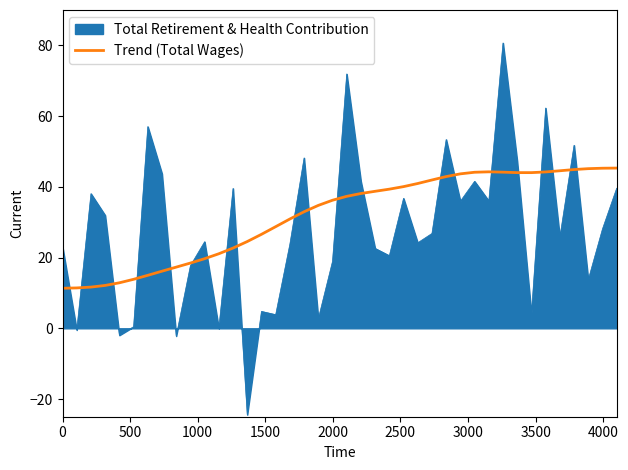

Does the chart display data point markers on the line(s)?

No